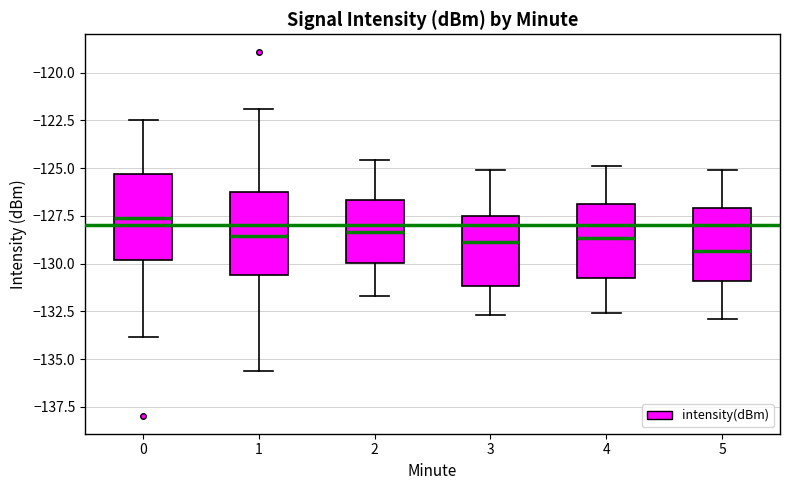

Reading left to right, read every box against the y-axis: the position of its median line, the range the box covers, and the ends of its whiskers. The values are not printed on the chart, so give them approximately, as read against the axis.

0: median -127.5, box -130.0 to -125.5, whiskers -134.0 to -122.5
1: median -128.5, box -130.5 to -126.0, whiskers -135.5 to -122.0
2: median -128.5, box -130.0 to -126.5, whiskers -131.5 to -124.5
3: median -129.0, box -131.0 to -127.5, whiskers -132.5 to -125.0
4: median -128.5, box -130.5 to -127.0, whiskers -132.5 to -125.0
5: median -129.5, box -131.0 to -127.0, whiskers -133.0 to -125.0